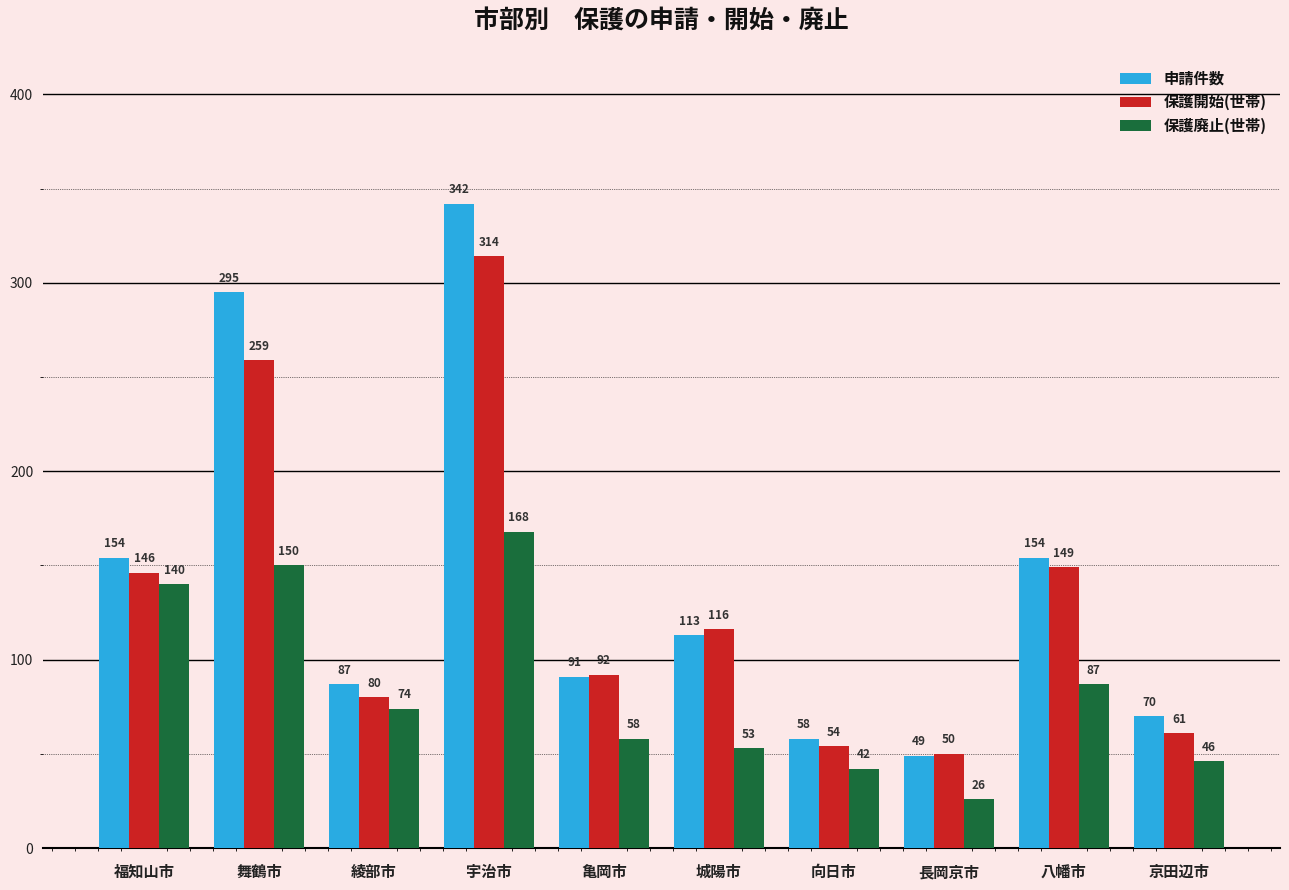

How many series are shown in this chart?

3